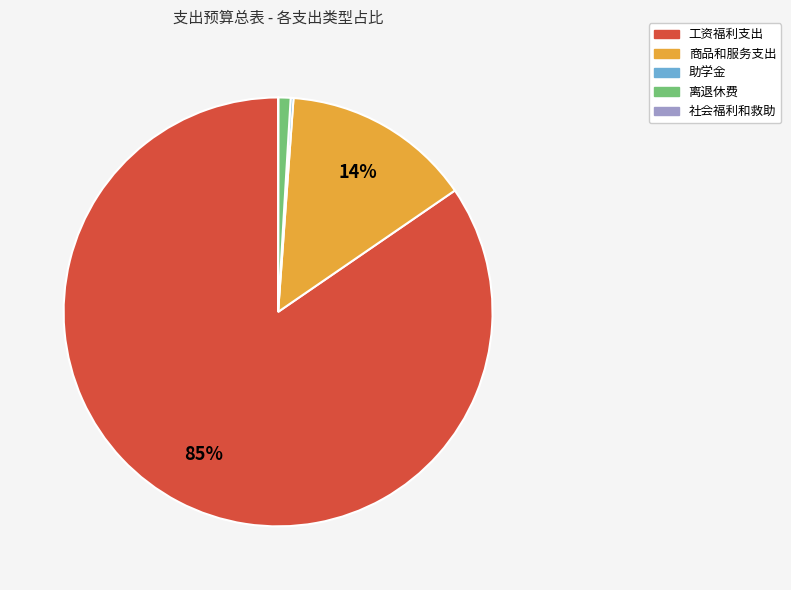

What is the largest slice in the pie chart?

工资福利支出